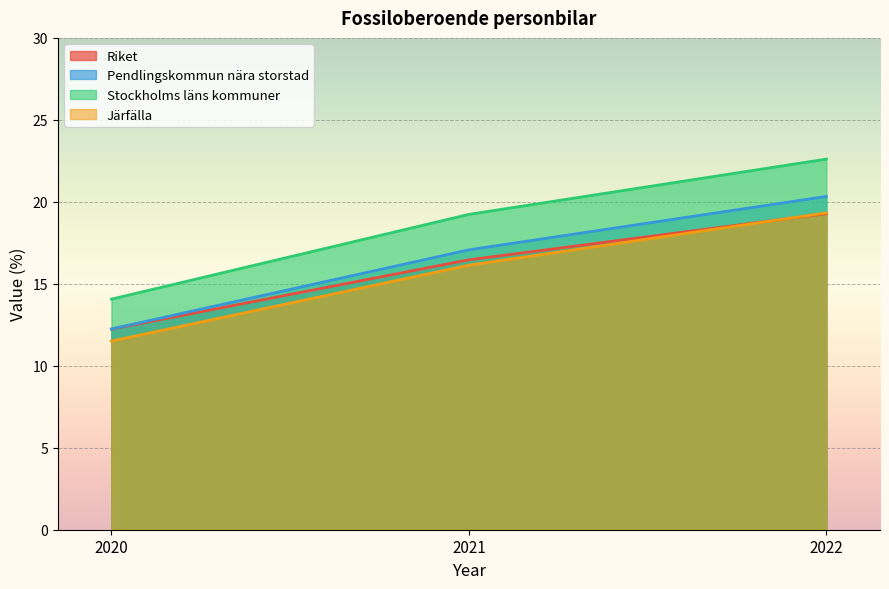

What is the sum of the Stockholms läns kommuner values at 2022 and 2021?

41.8